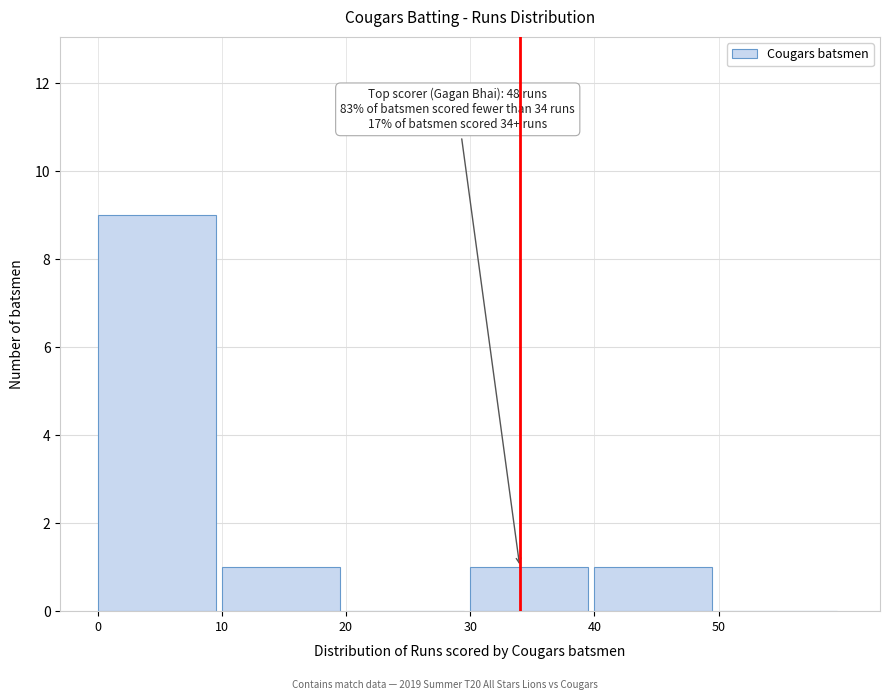

Which range on the x-axis has the tallest bar?

0 to 10